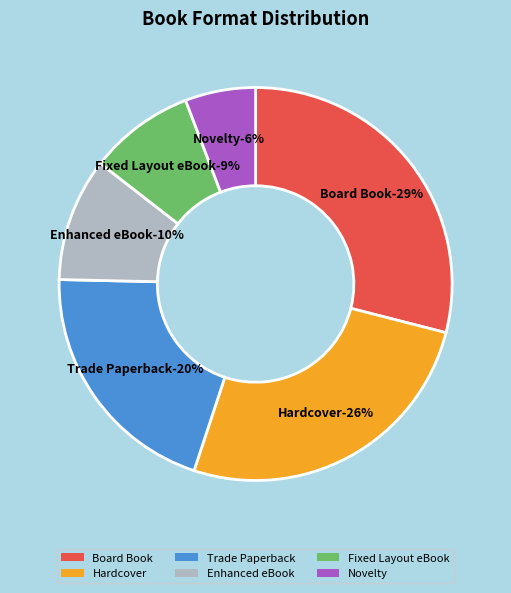

What percentage is the Novelty slice, to the nearest percent?

6%